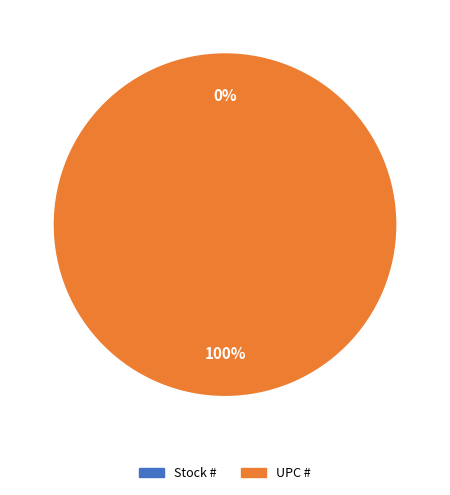

To the nearest percent, what is the average slice percentage?

50%